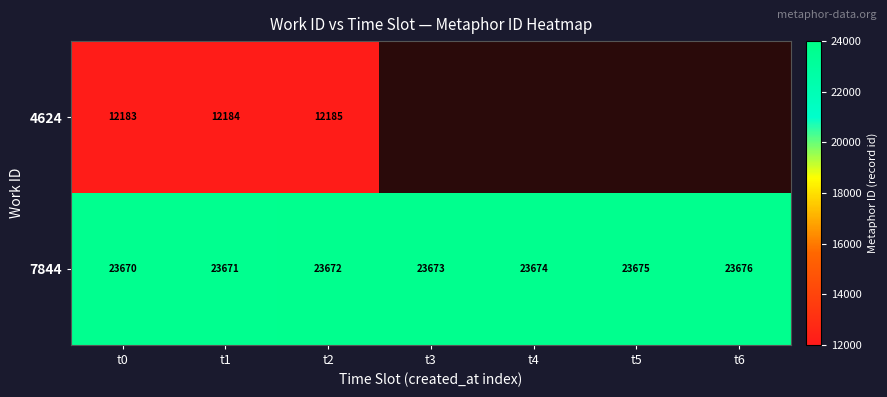

What is the difference between the 7844 values at t0 and t5?

5